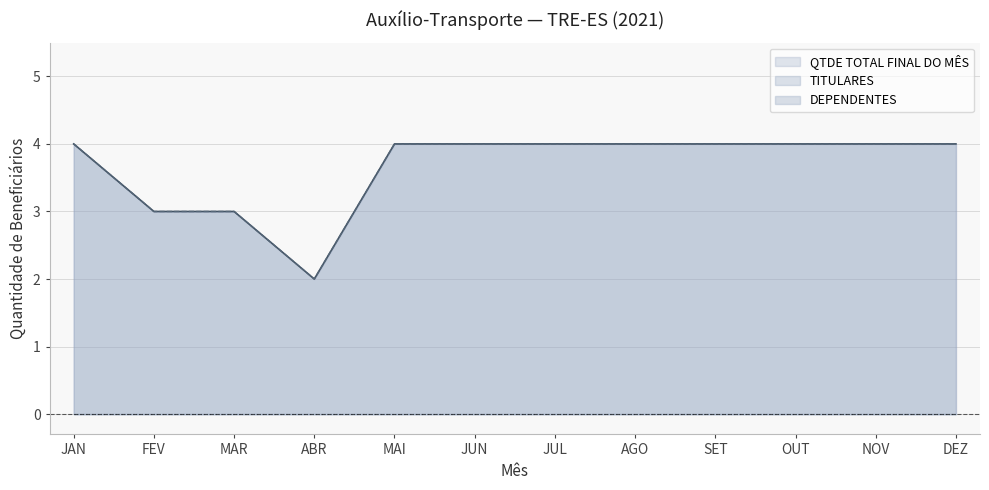

In QTDE TOTAL FINAL DO MÊS, how many points are lower than both neighbors (excluding endpoints)?

1